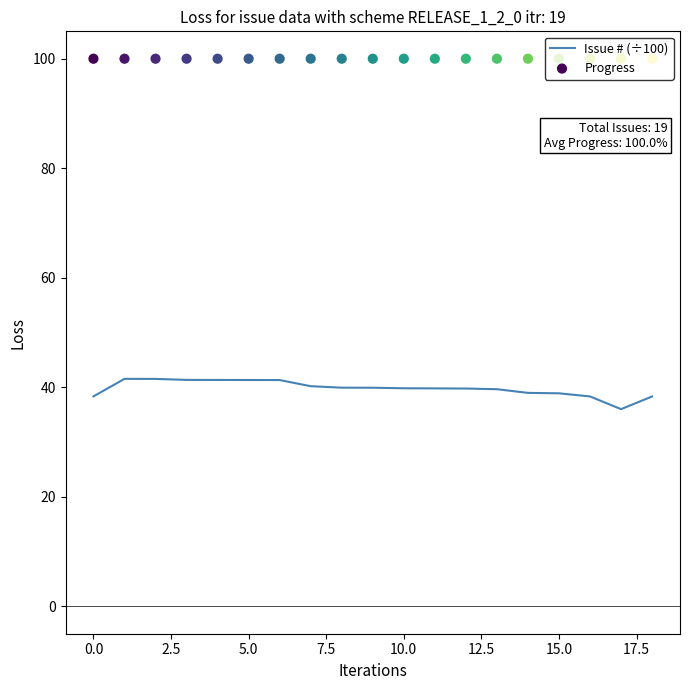

What is the total value across all series at 17?

136.0